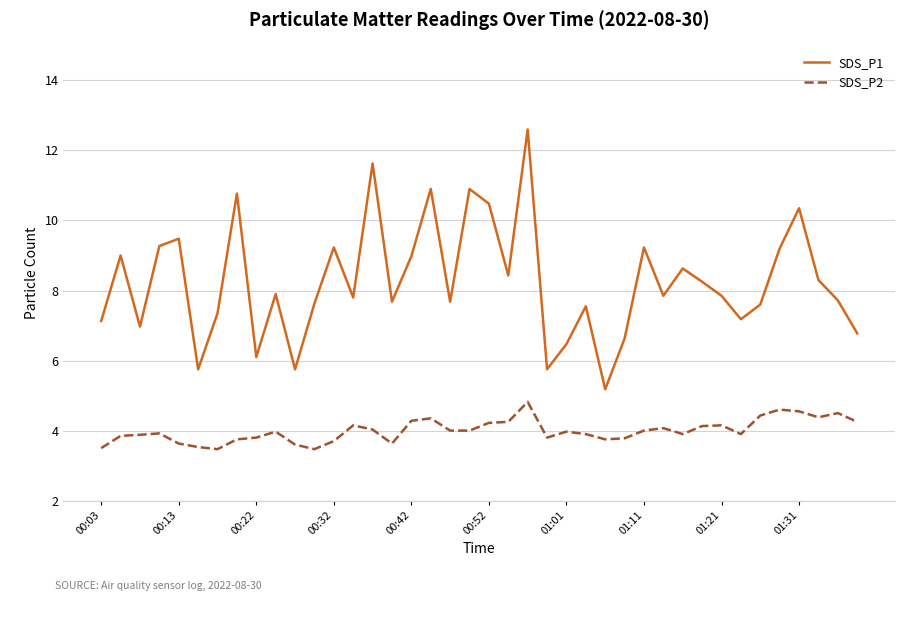

Rank the series by their average value, from lowest to highest.

SDS_P2, SDS_P1